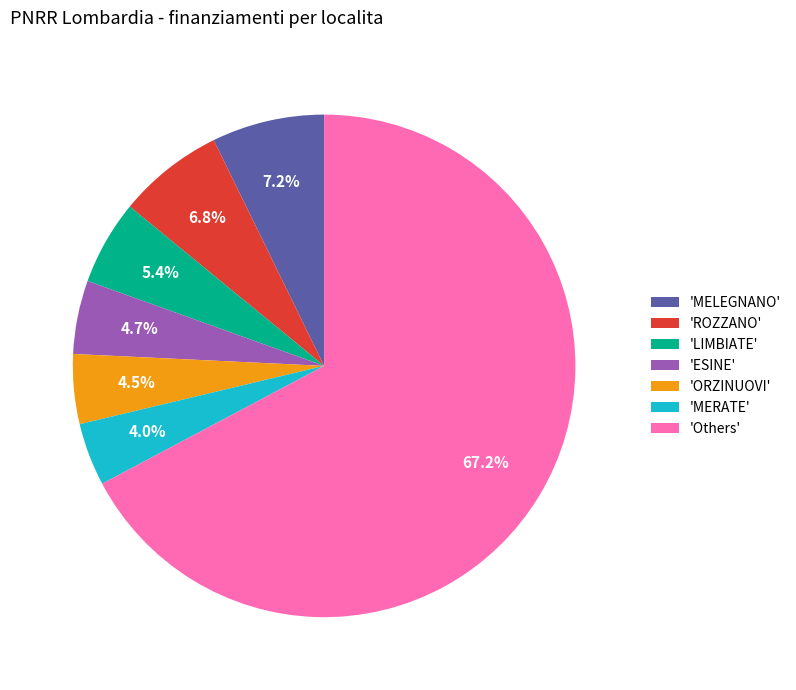

Is there a majority slice in this chart?

Yes